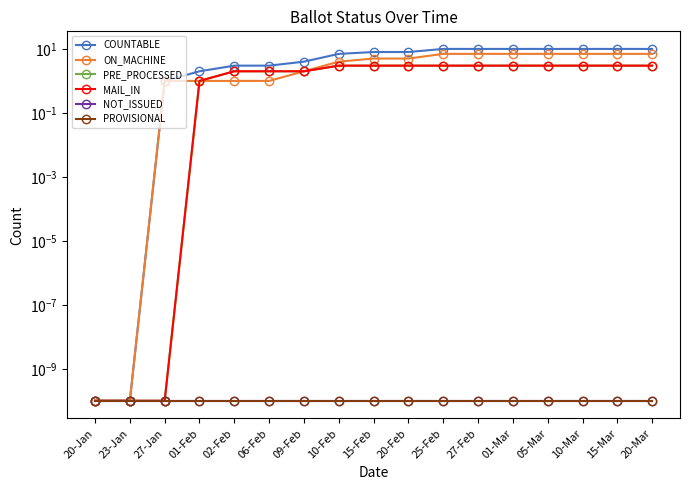

Is the value of PRE_PROCESSED at 01-Feb greater than the value of PROVISIONAL at 15-Mar?

Yes